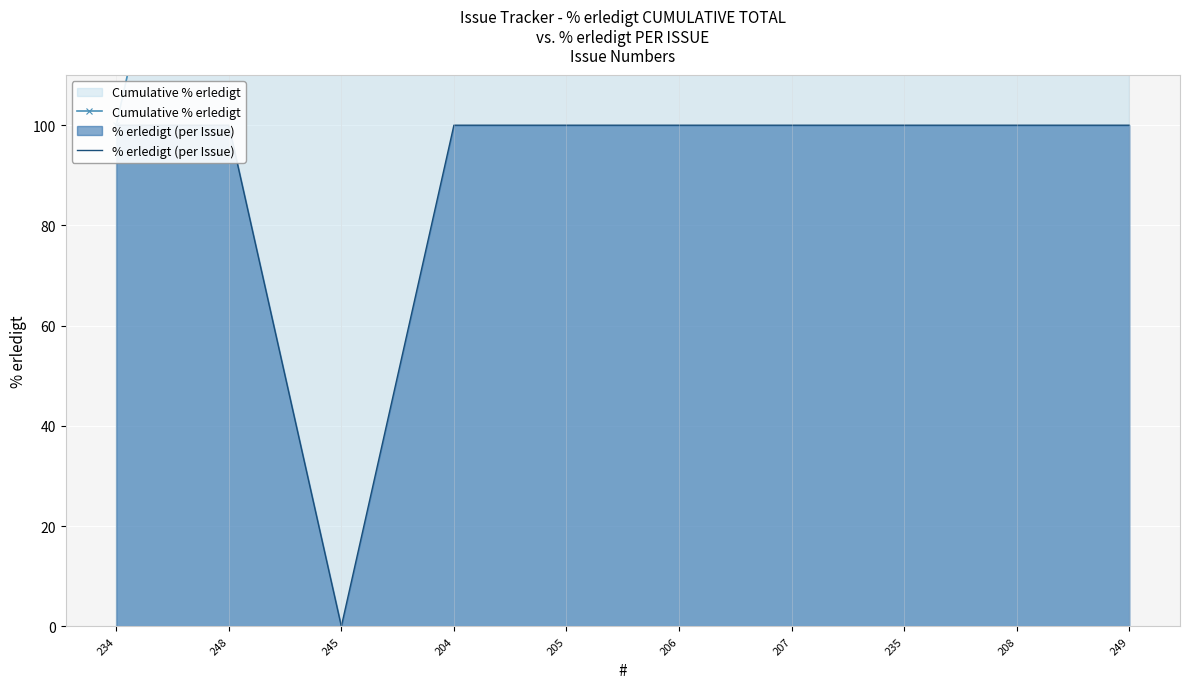

True or false: Cumulative % erledigt has more than 2 points higher than both neighbors.

False